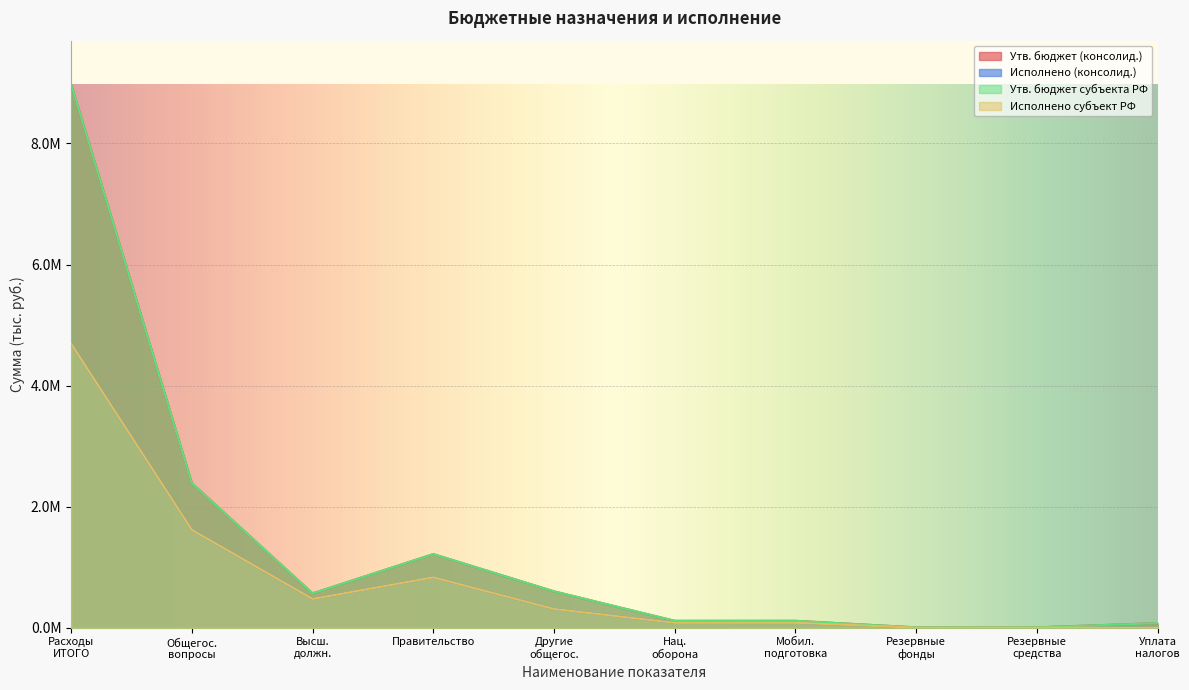

What is the value of the Утв. бюджет (консолид.) point at the 1st from the left?

8980164.2